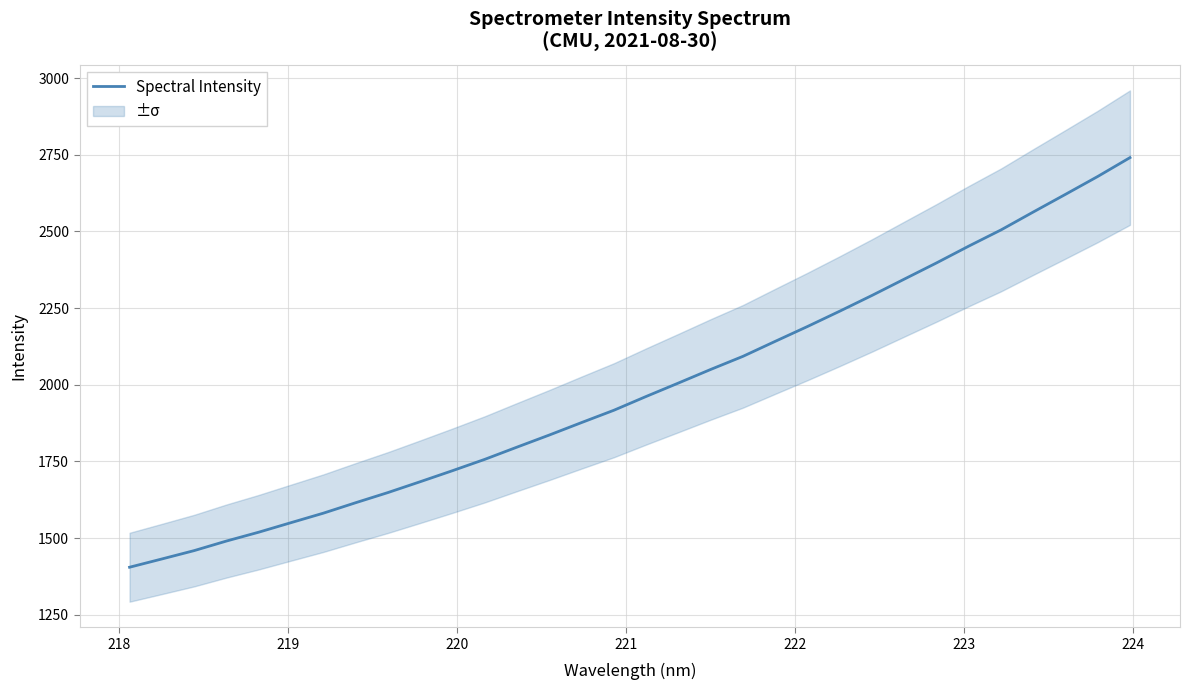

What is the highest value of the Spectral Intensity series?

2740.8